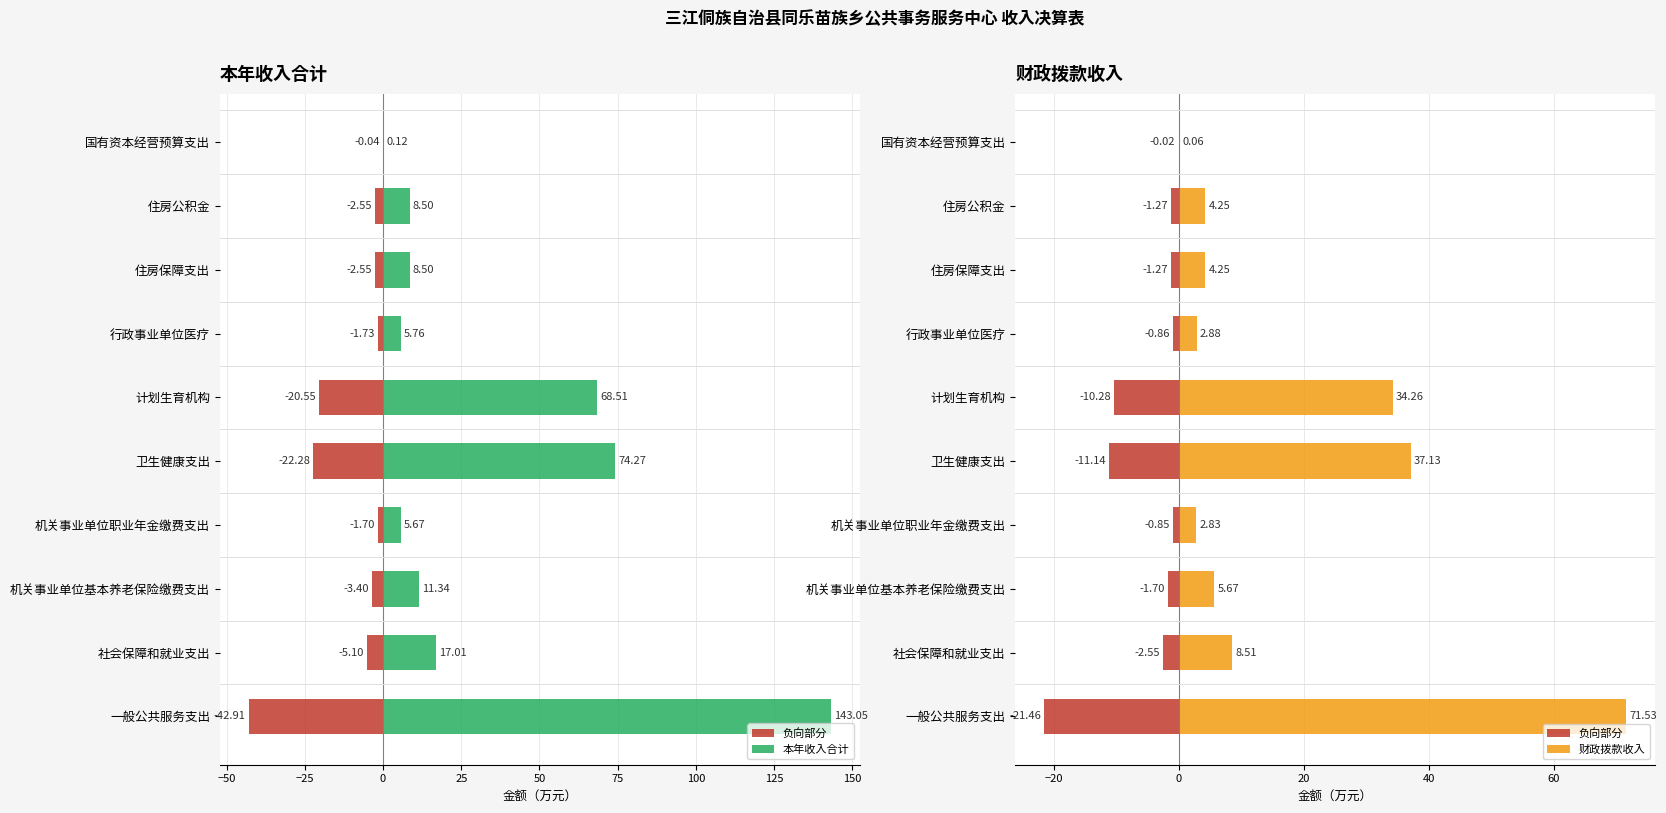

Are the bars horizontal?

Yes